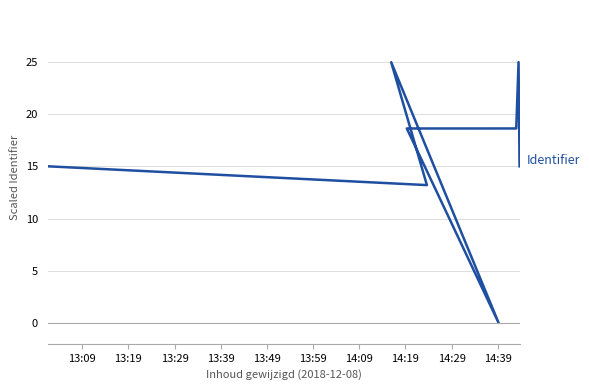

At which label is the value closest to 12?

13:19